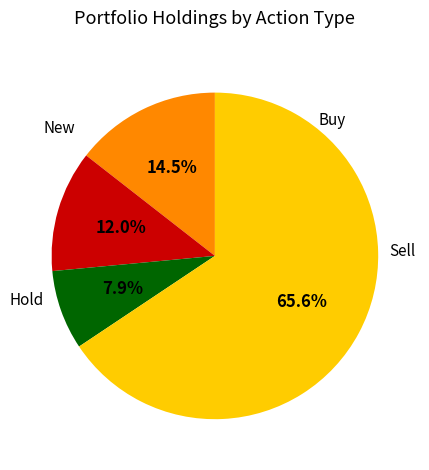

Is there a majority slice in this chart?

Yes